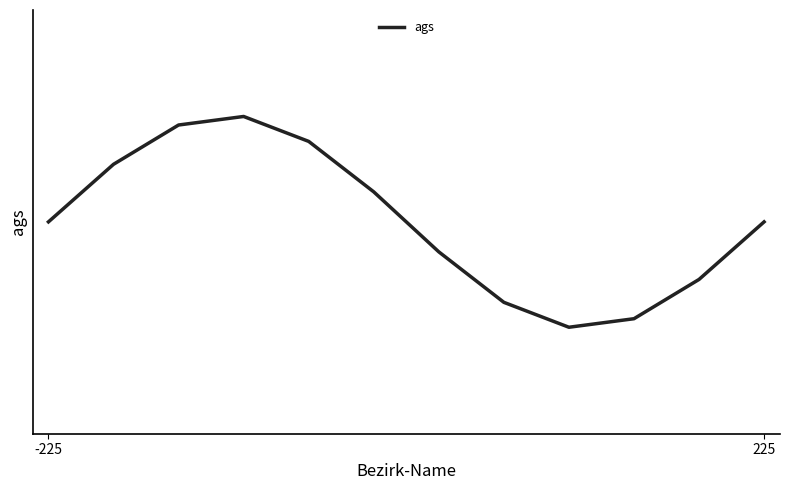

Does the chart have visible grid lines?

No